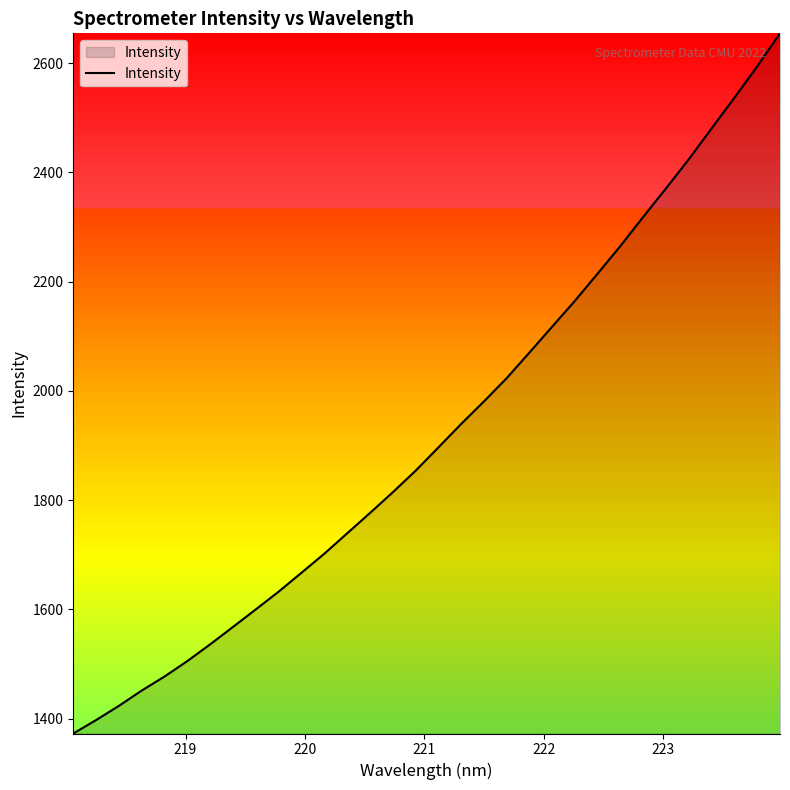

What is the greatest value displayed?

2654.5